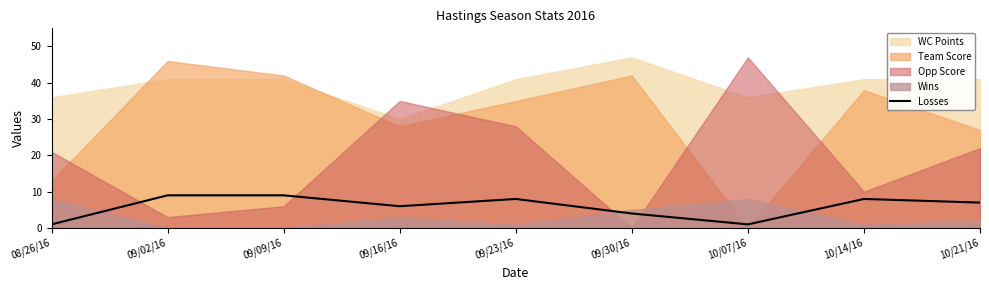

Reading right to left, extract all data points from this chart.

10/21/16=7	10/14/16=8	10/07/16=1	09/30/16=4	09/23/16=8	09/16/16=6	09/09/16=9	09/02/16=9	08/26/16=1